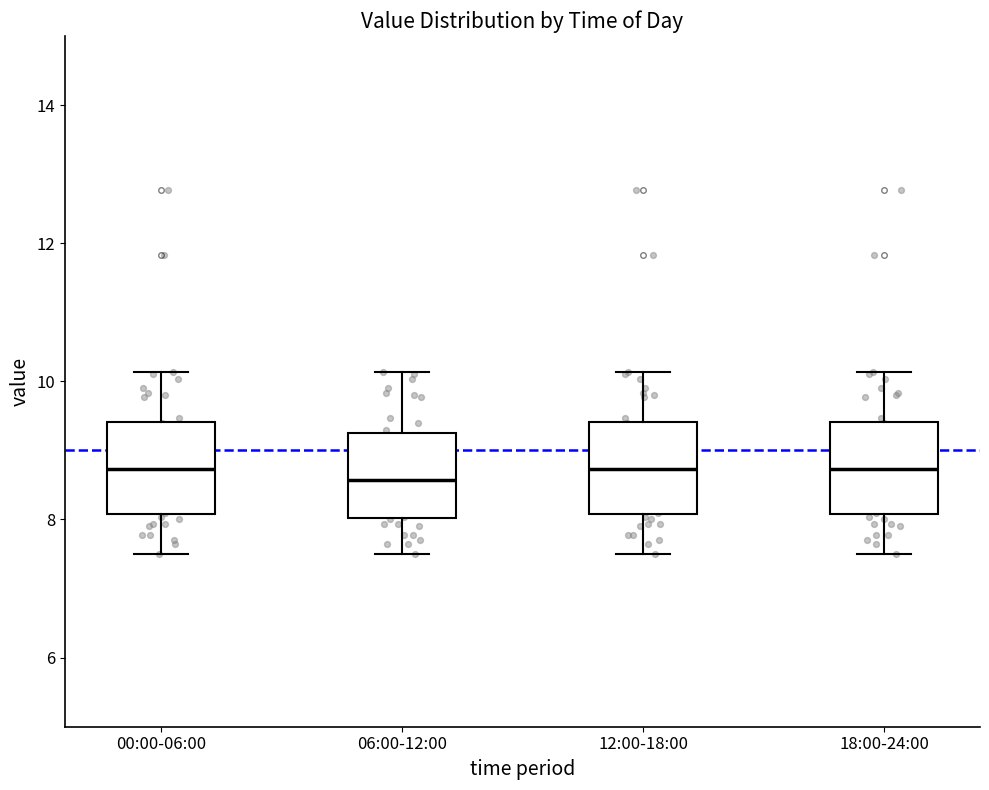

Reading left to right, transcribe this box plot: for each box, give where its median line is, the range the box spans, and where its two whiskers end, as read against the y-axis. The values are not printed on the chart, so give them approximately, as read against the axis.

00:00-06:00: median 8.8, box 8.0 to 9.4, whiskers 7.6 to 10.2
06:00-12:00: median 8.6, box 8.0 to 9.2, whiskers 7.6 to 10.2
12:00-18:00: median 8.8, box 8.0 to 9.4, whiskers 7.6 to 10.2
18:00-24:00: median 8.8, box 8.0 to 9.4, whiskers 7.6 to 10.2